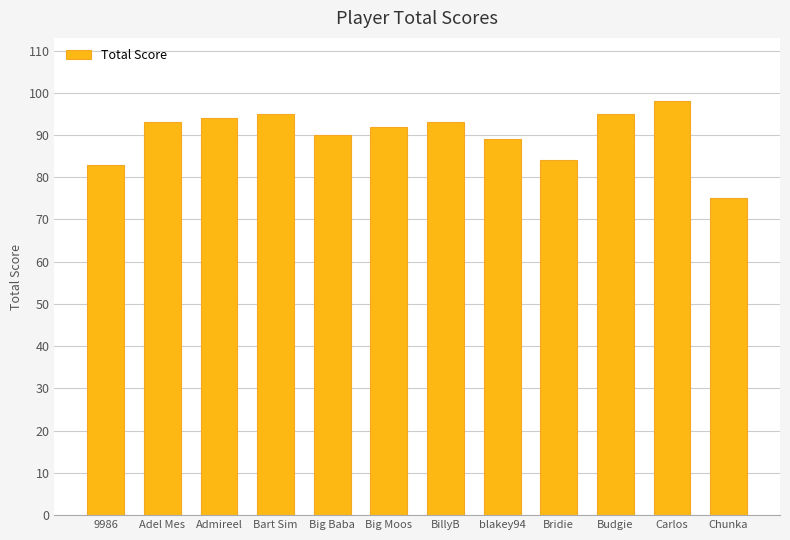

Which category has the lowest value across all series?

Chunka